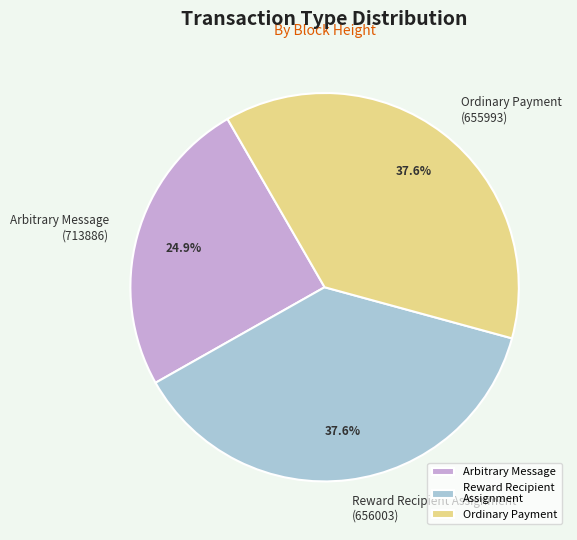

How many slices are in this pie chart?

3